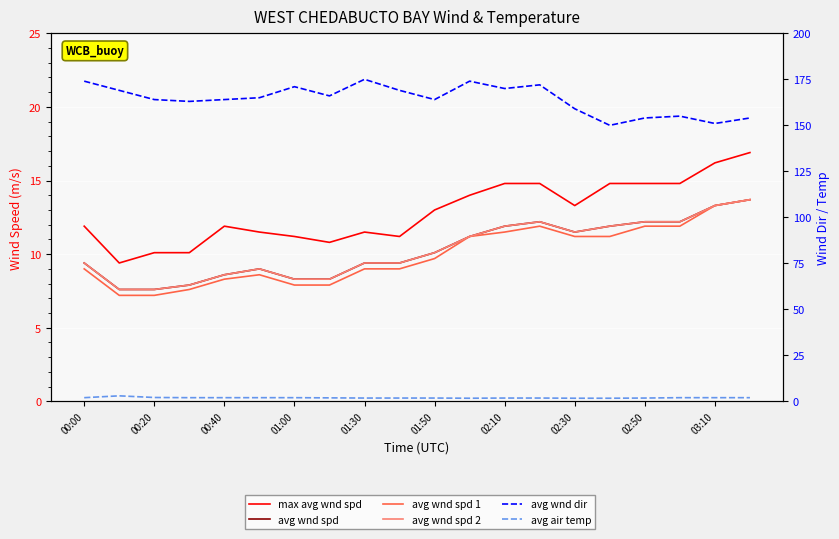

What is the difference between the highest and lowest values at 00:00?

172.0